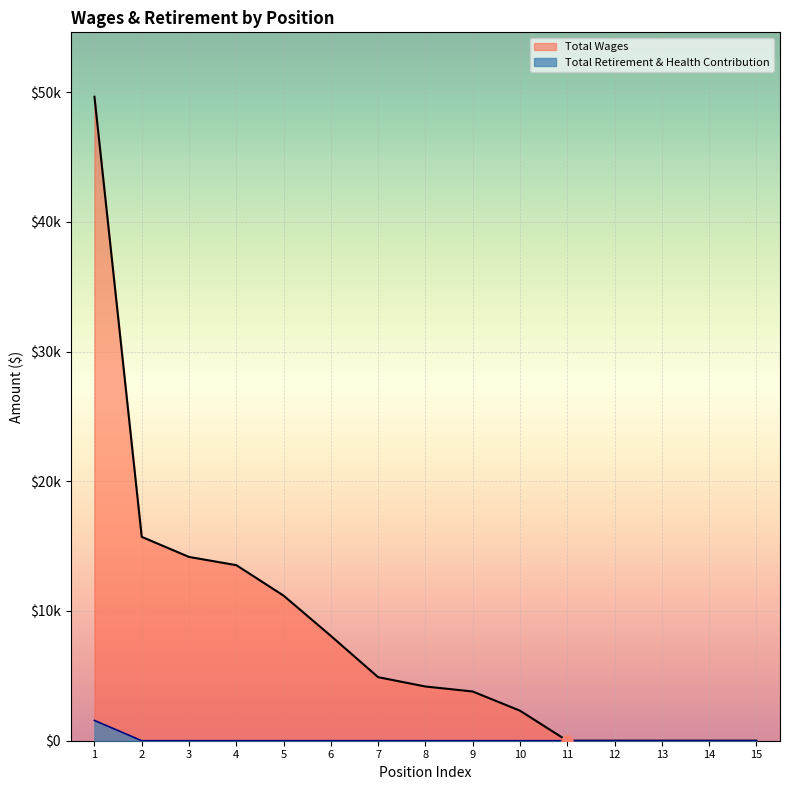

What are all the series names shown in the legend?

Total Wages, Total Retirement & Health Contribution